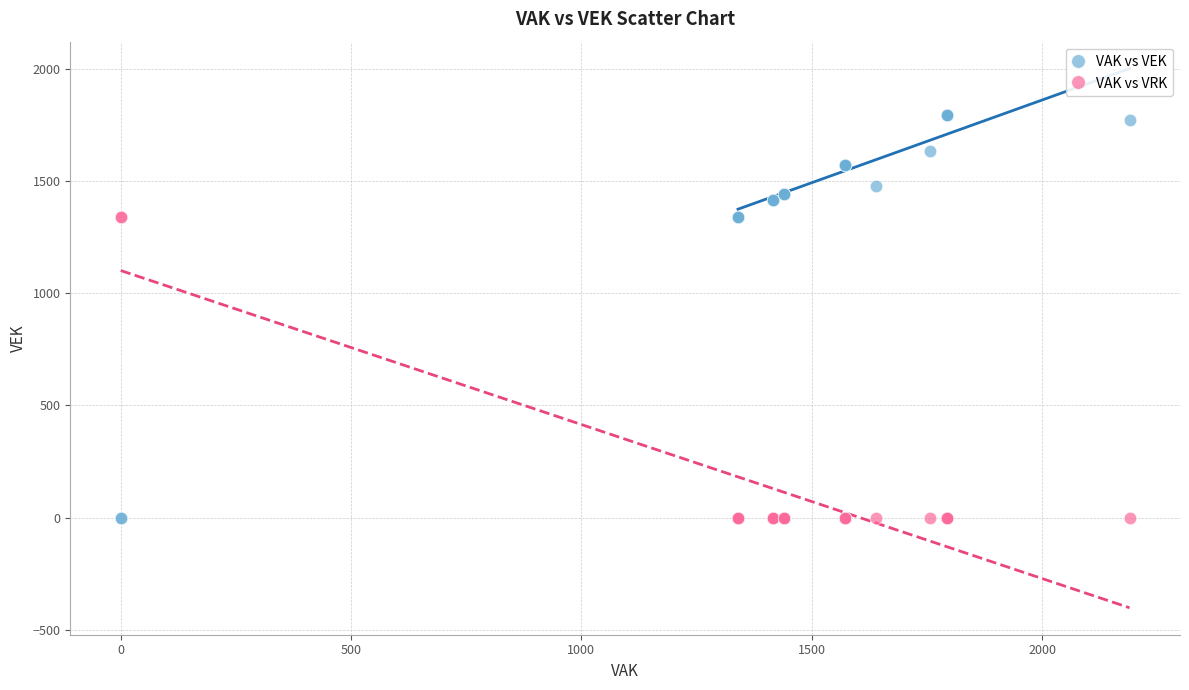

What are all the series names shown in the legend?

VAK vs VEK, VAK vs VRK